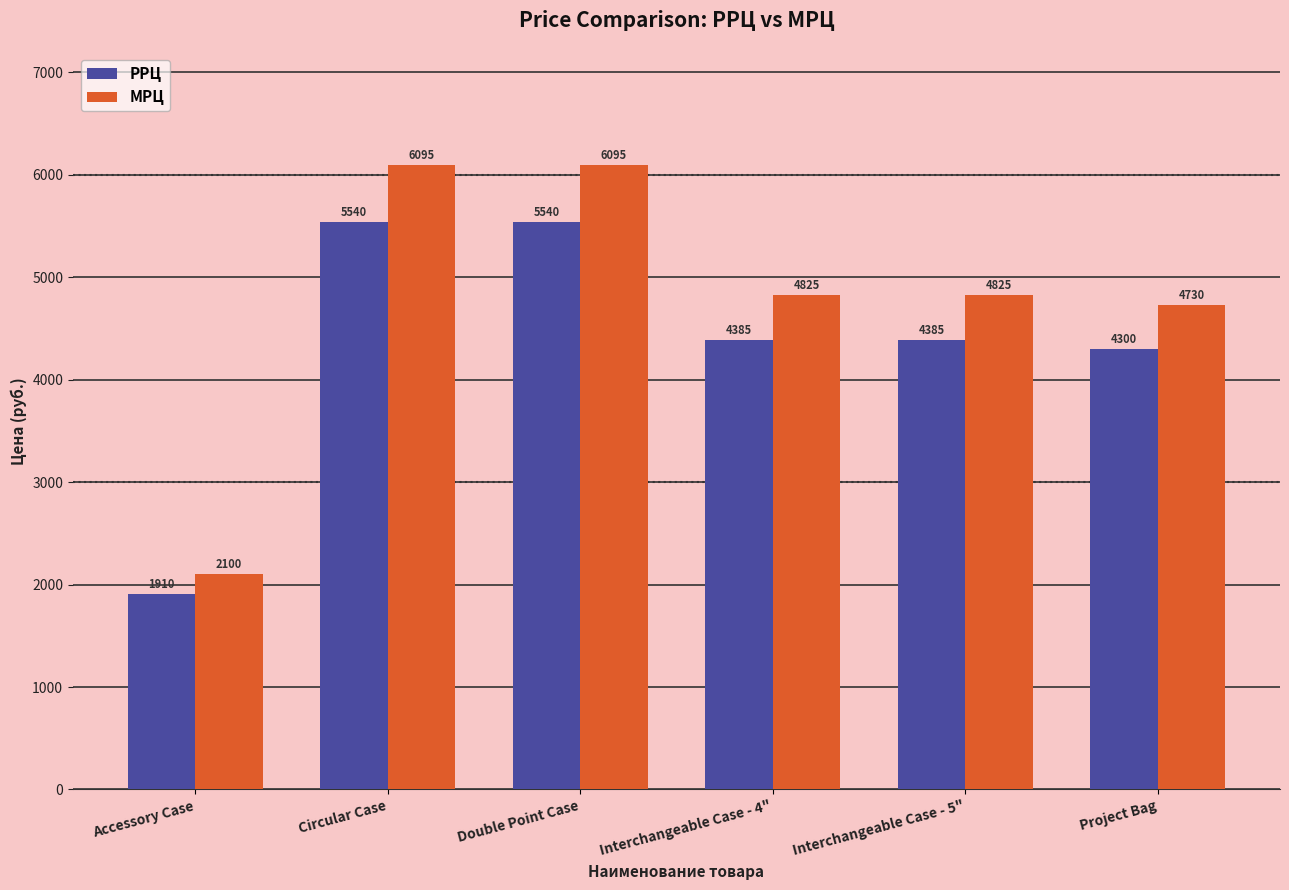

Is the value of РРЦ at Circular Case greater than the value of МРЦ at Accessory Case?

Yes